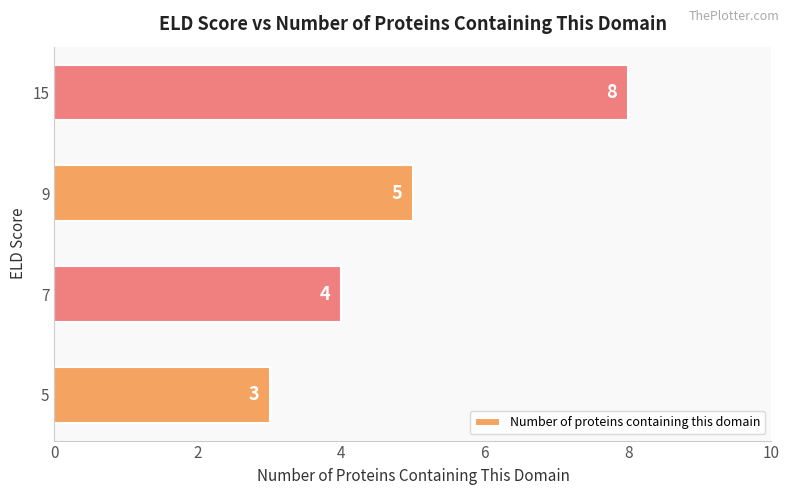

Does the chart contain stacked bars?

No